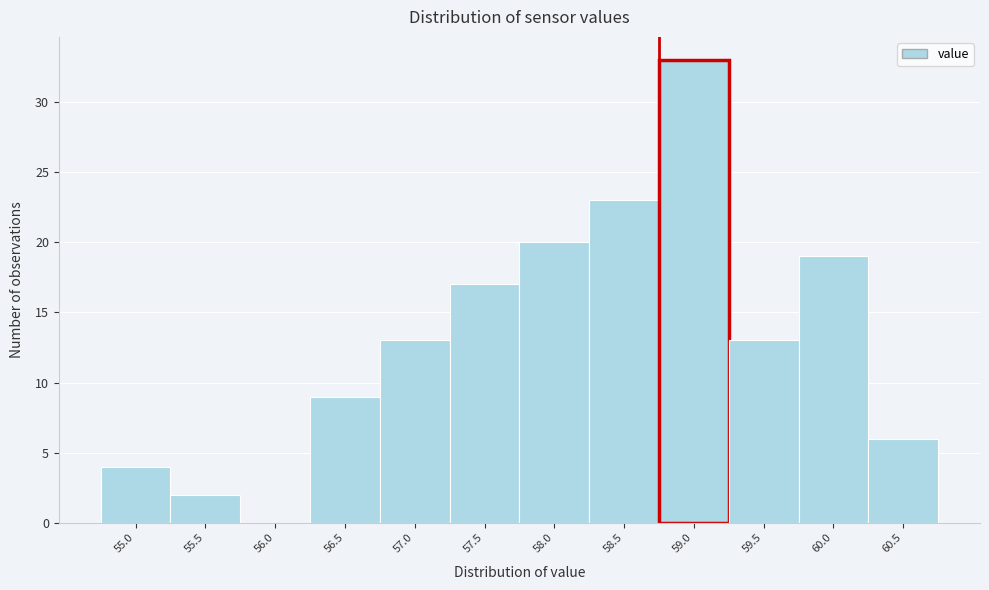

Reading right to left, transcribe all the data shown in this chart.

60.5=6	60.0=19	59.5=13	59.0=33	58.5=23	58.0=20	57.5=17	57.0=13	56.5=9	56.0=0	55.5=2	55.0=4